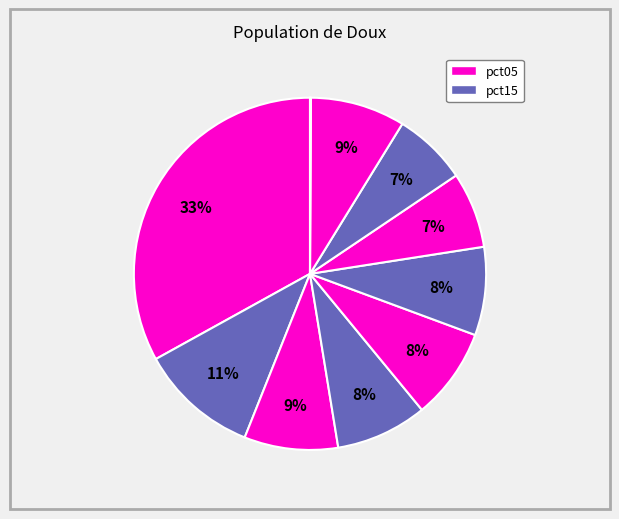

How many slices are in this pie chart?

10